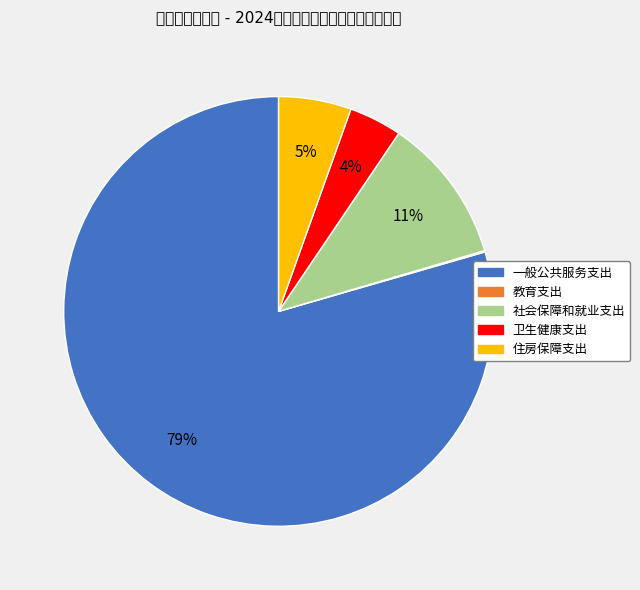

What is the majority slice?

一般公共服务支出